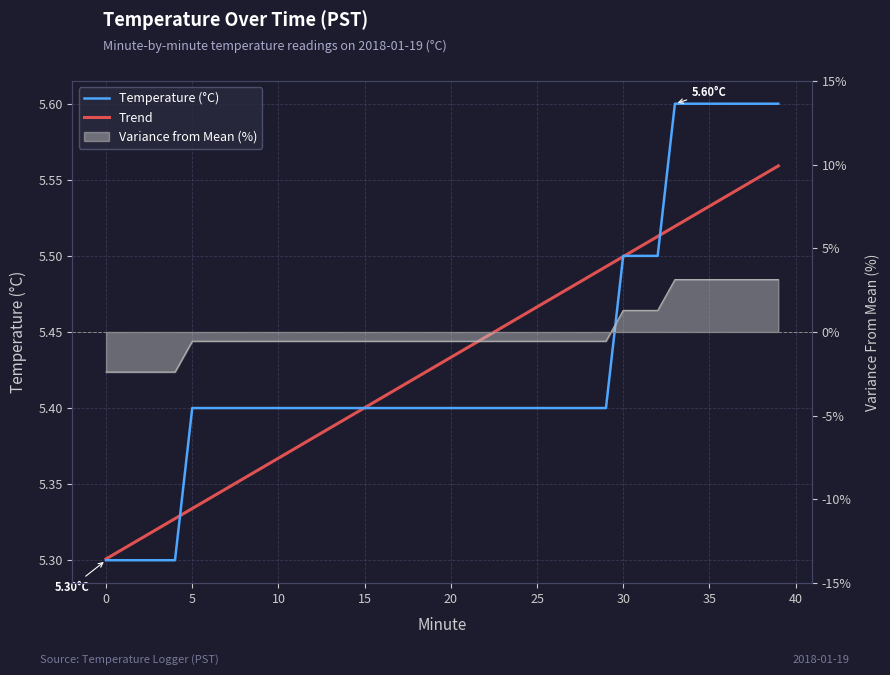

Does the chart display data point markers on the line(s)?

No